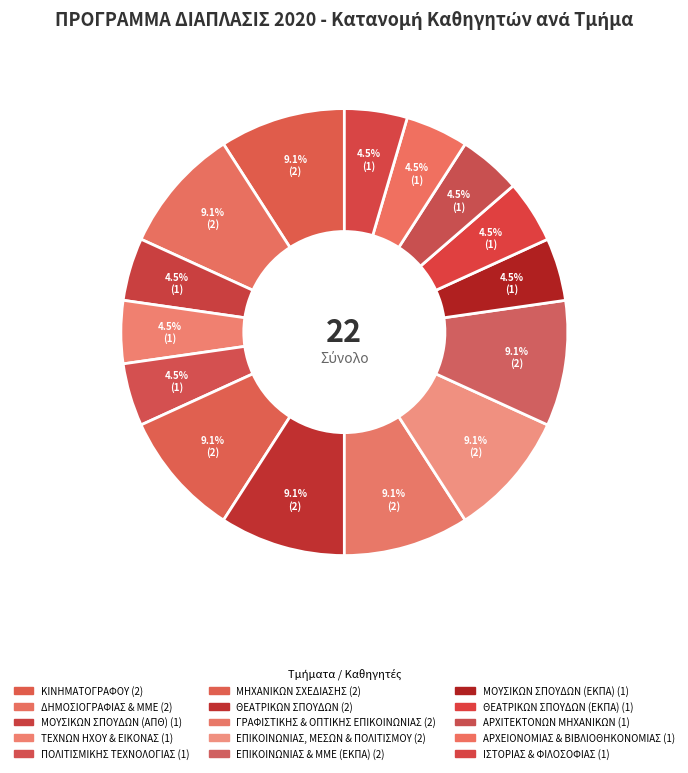

Count the number of slices in the pie.

15